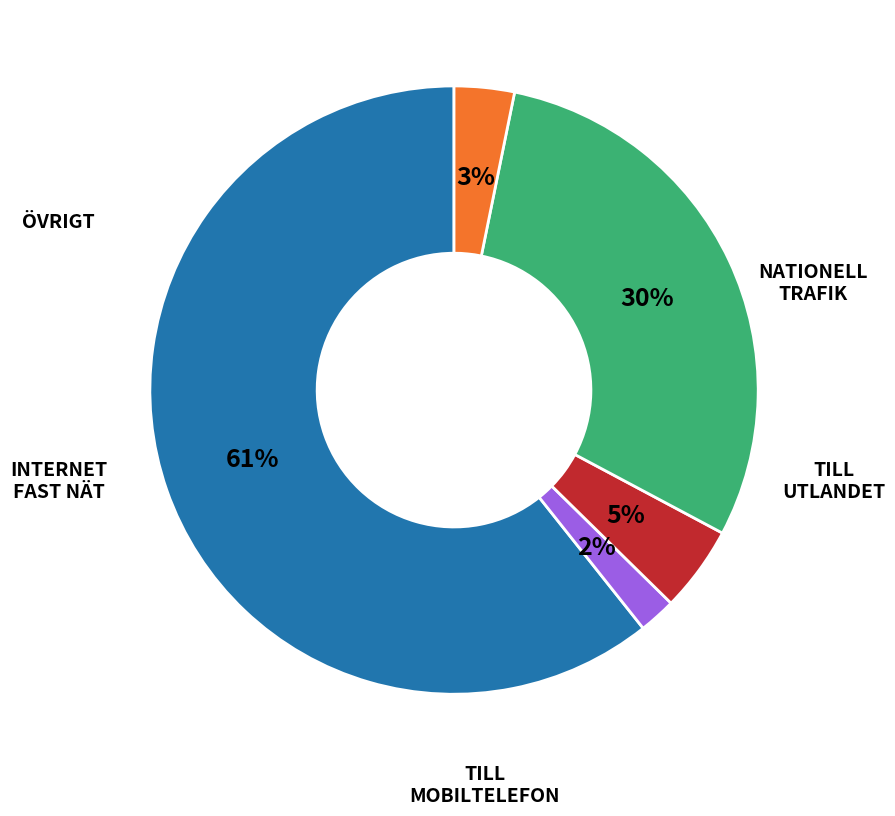

To the nearest percent, what is the average slice percentage?

20%